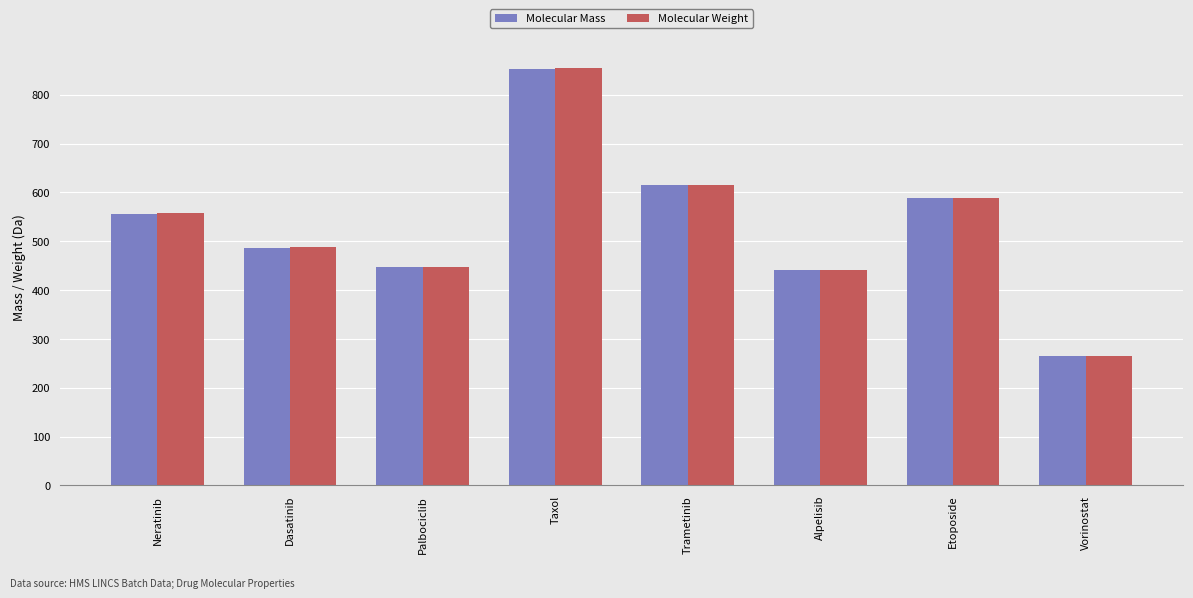

How many values in the Molecular Weight series exceed 557?

4